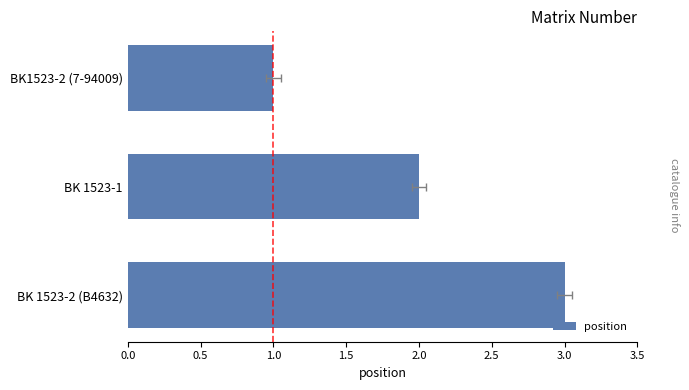

True or false: the data shows 1 at BK 1523-1.

False